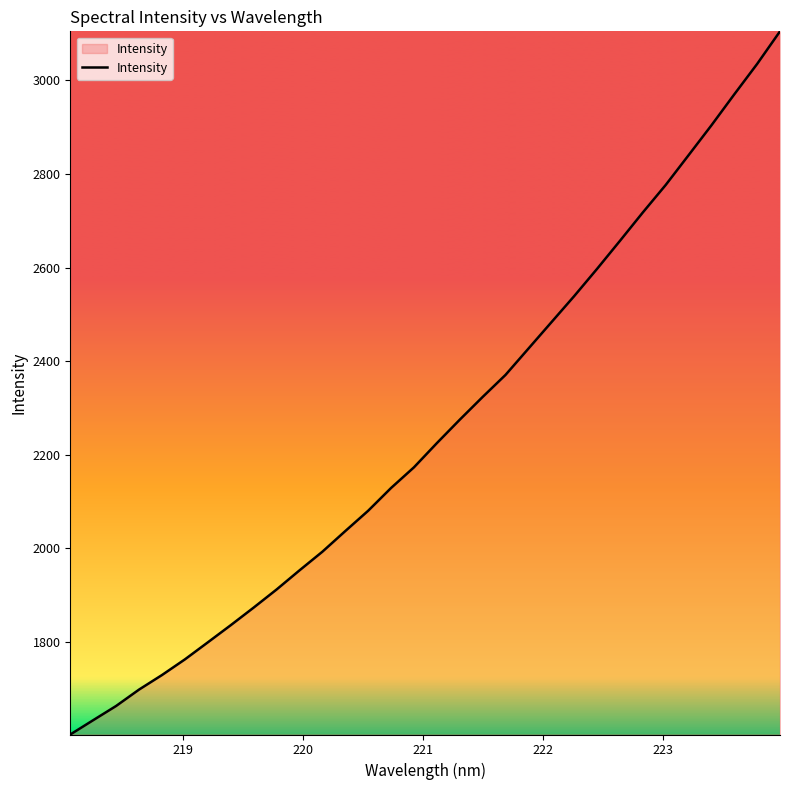

What is the greatest value displayed?

3104.9